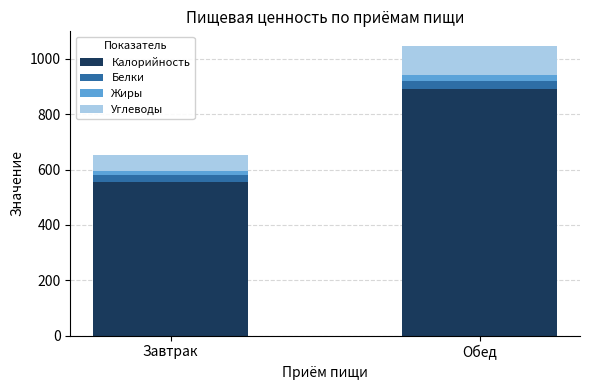

At which category is the sum across all series the highest?

Обед